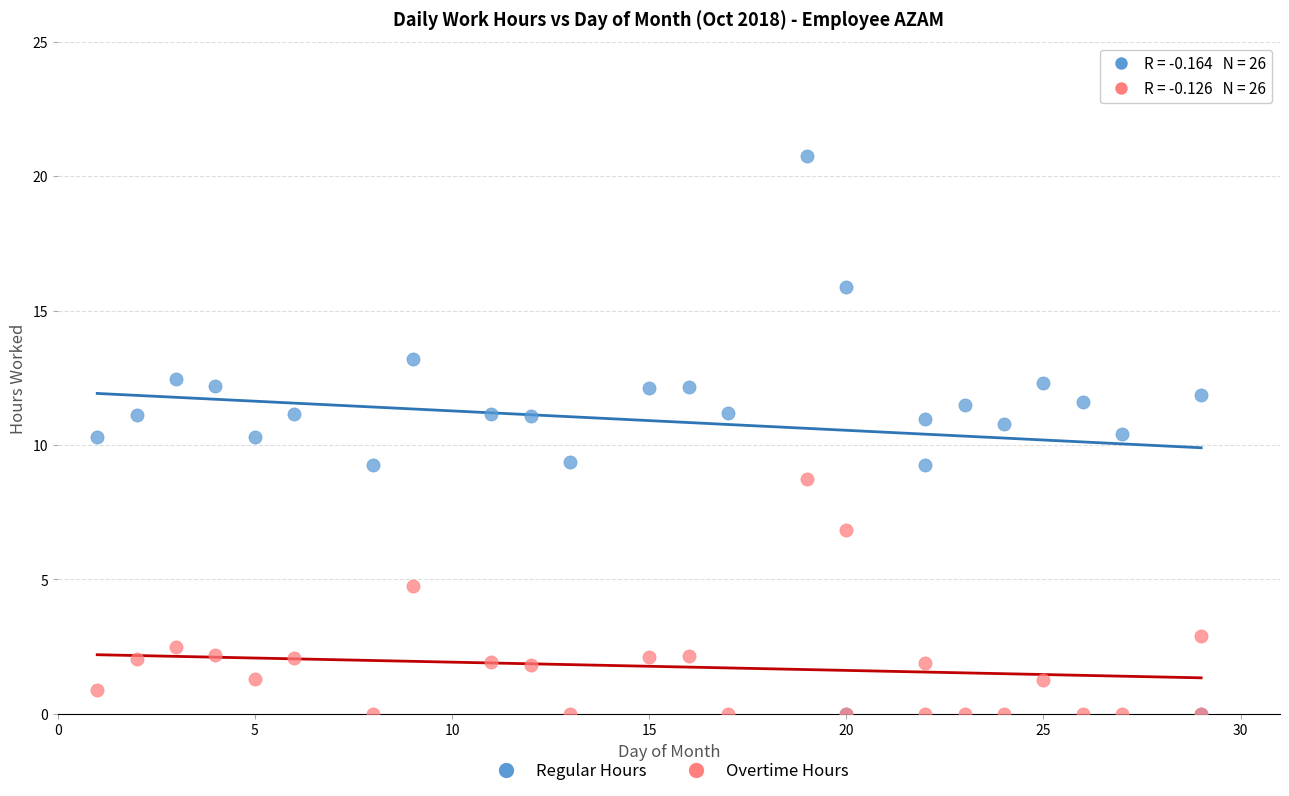

In the Overtime Hours series, what Y value is closest to 4?

4.8